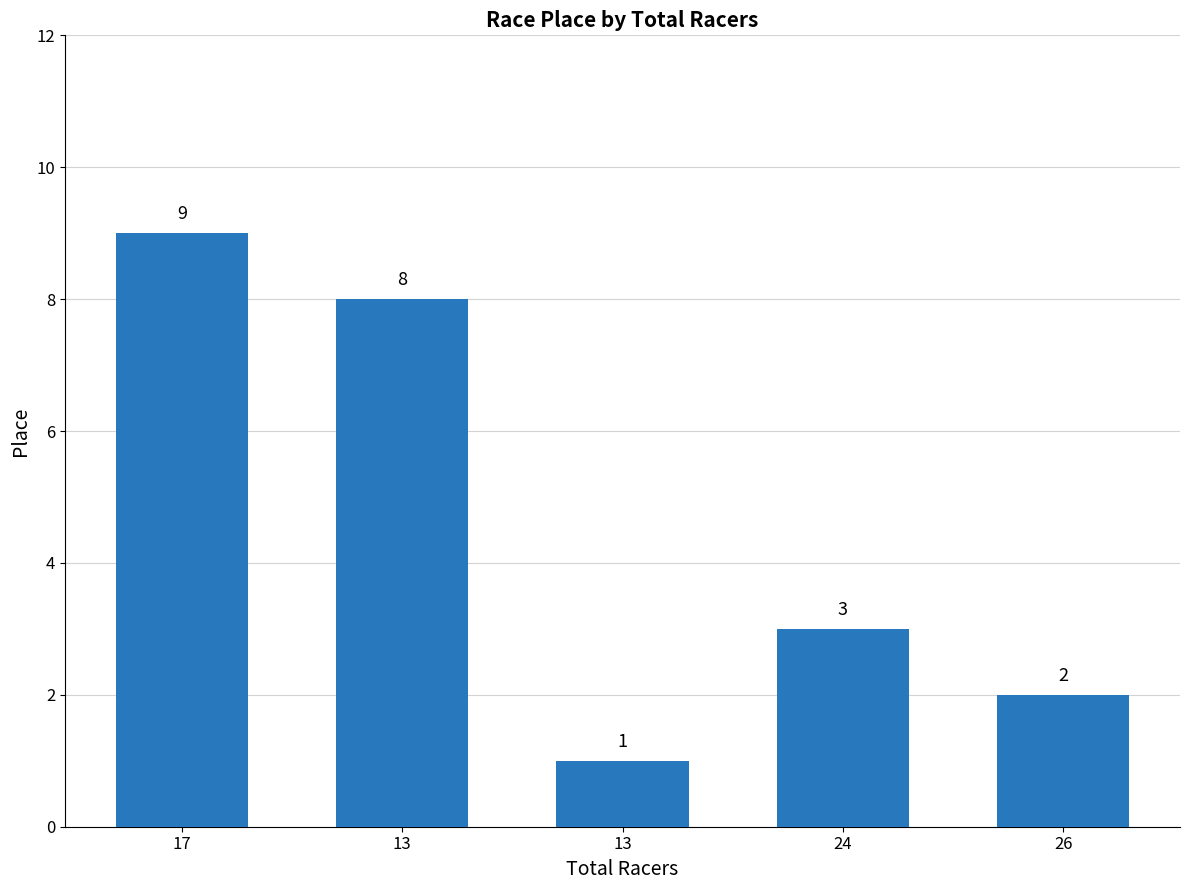

What is the smallest value displayed?

1